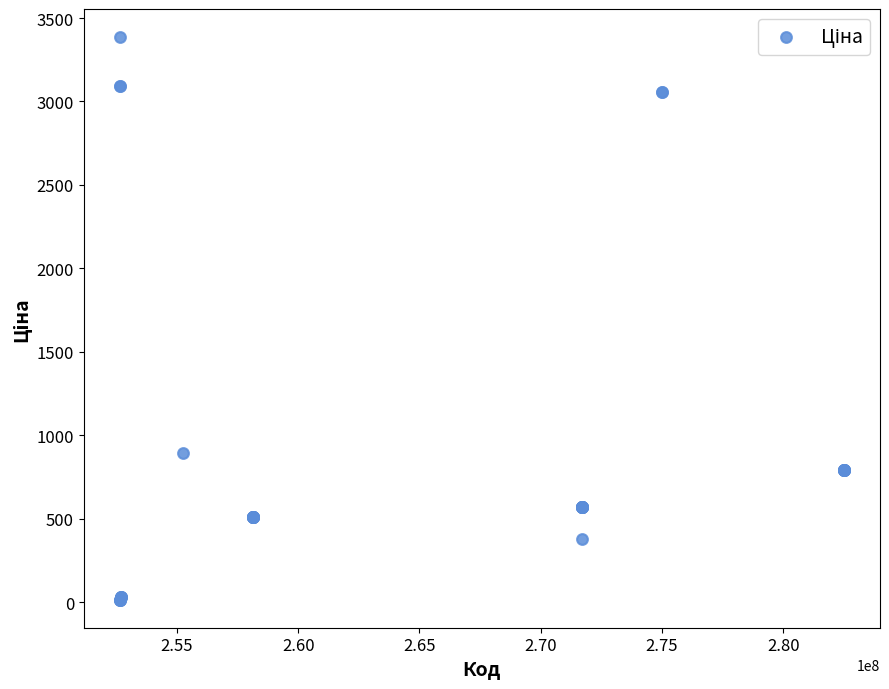

What Y value in the scatter plot is closest to 1700?

894.7